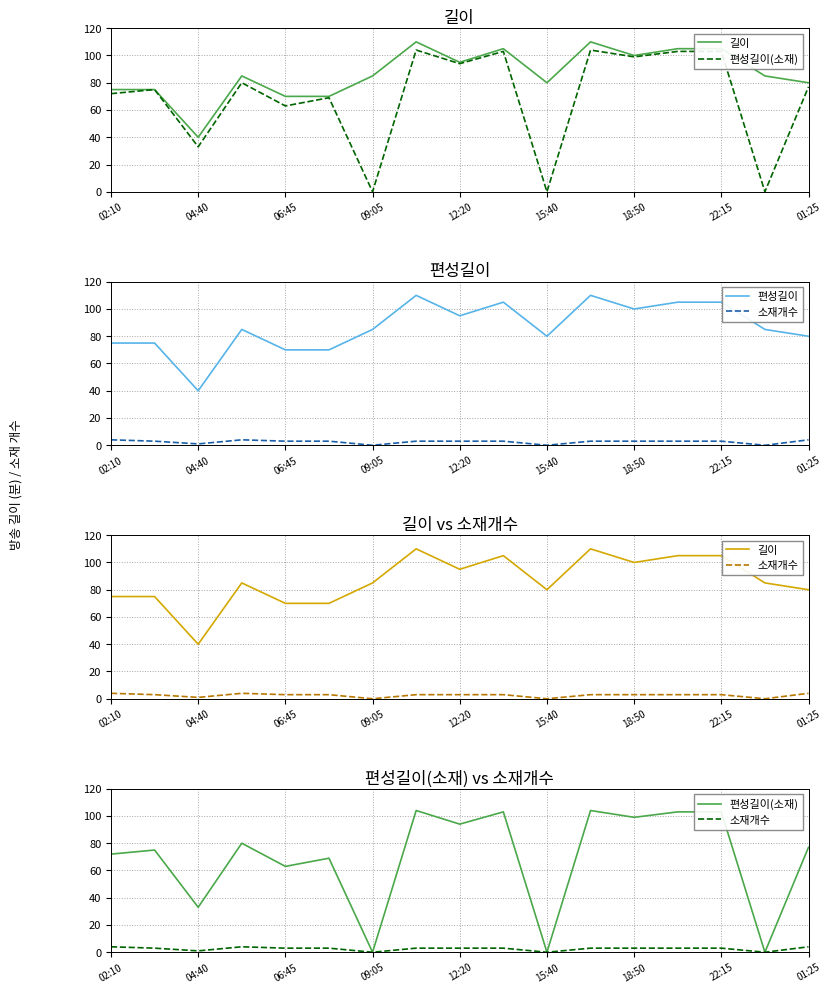

True or false: 소재개수 and 편성길이 cross at least once.

False